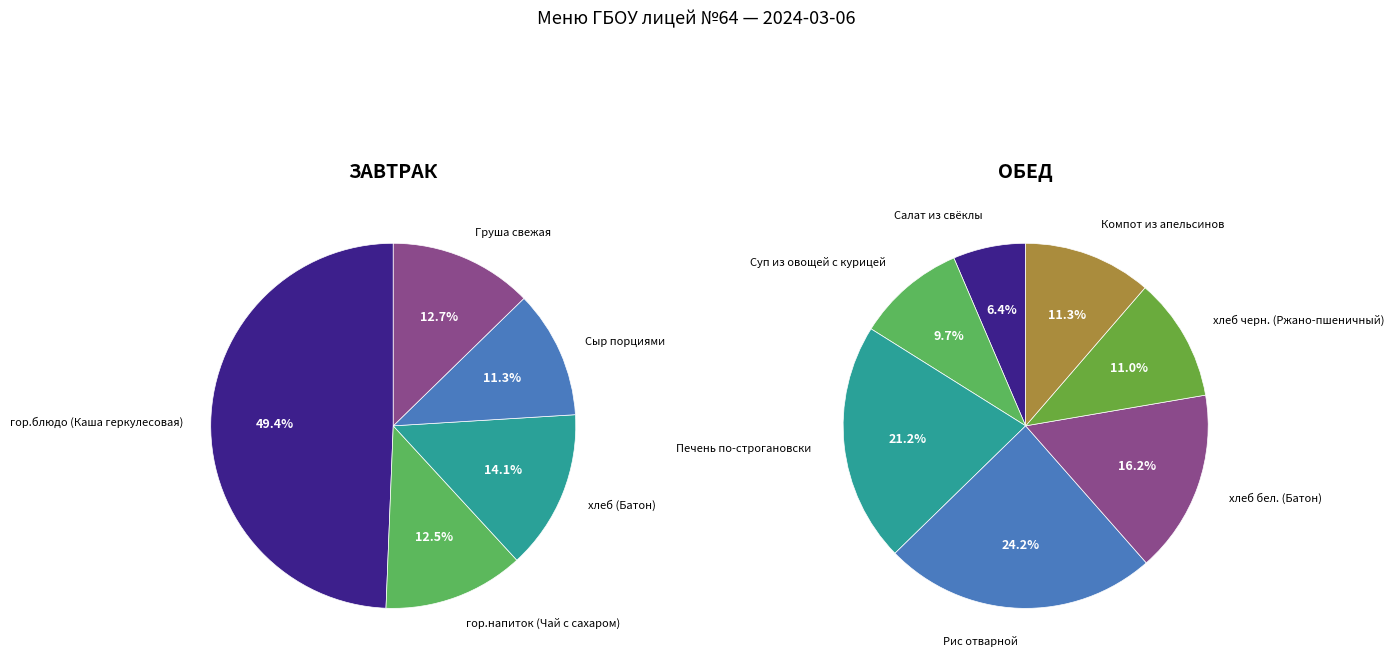

Rank the series by their average value, from highest to lowest.

Завтрак, Обед